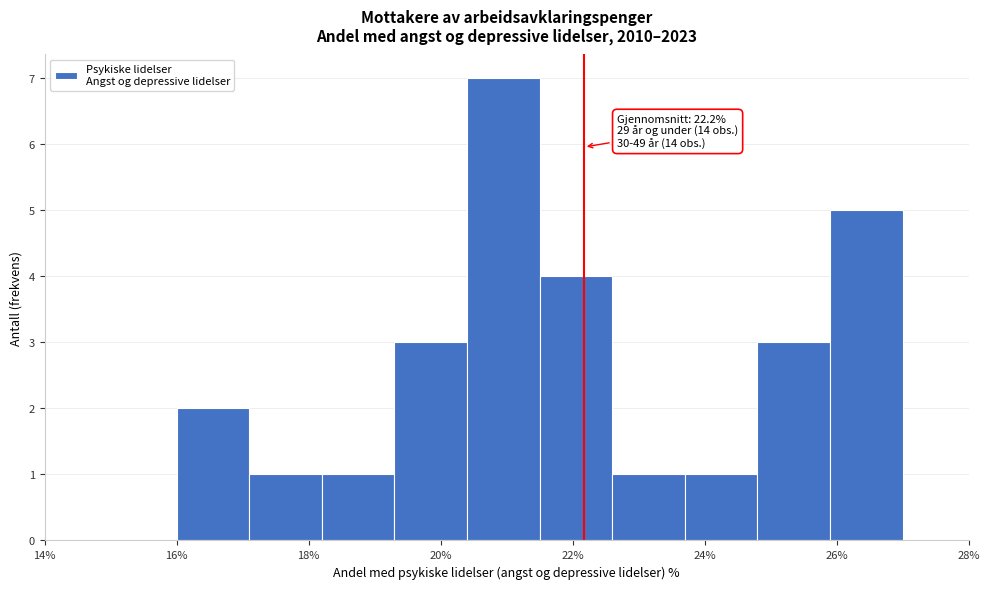

Which range on the x-axis has the tallest bar?

20.4 to 21.5